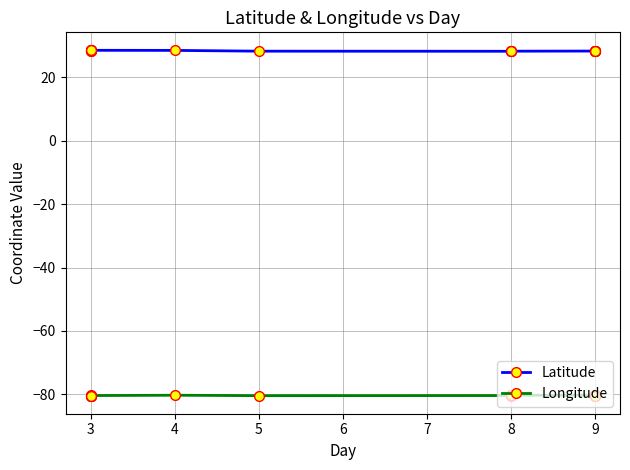

True or false: Latitude and Longitude intersect in this chart.

False